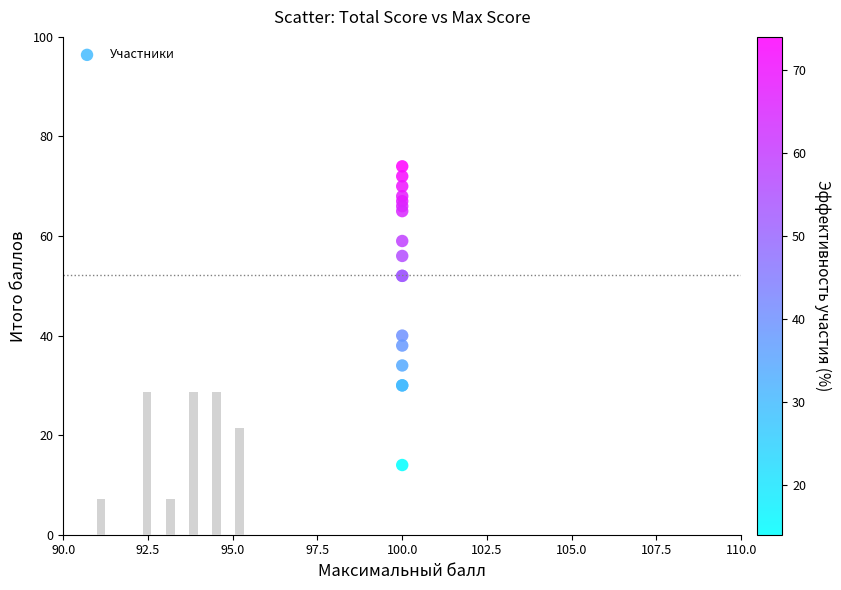

What Y value in the scatter plot is closest to 44?

40